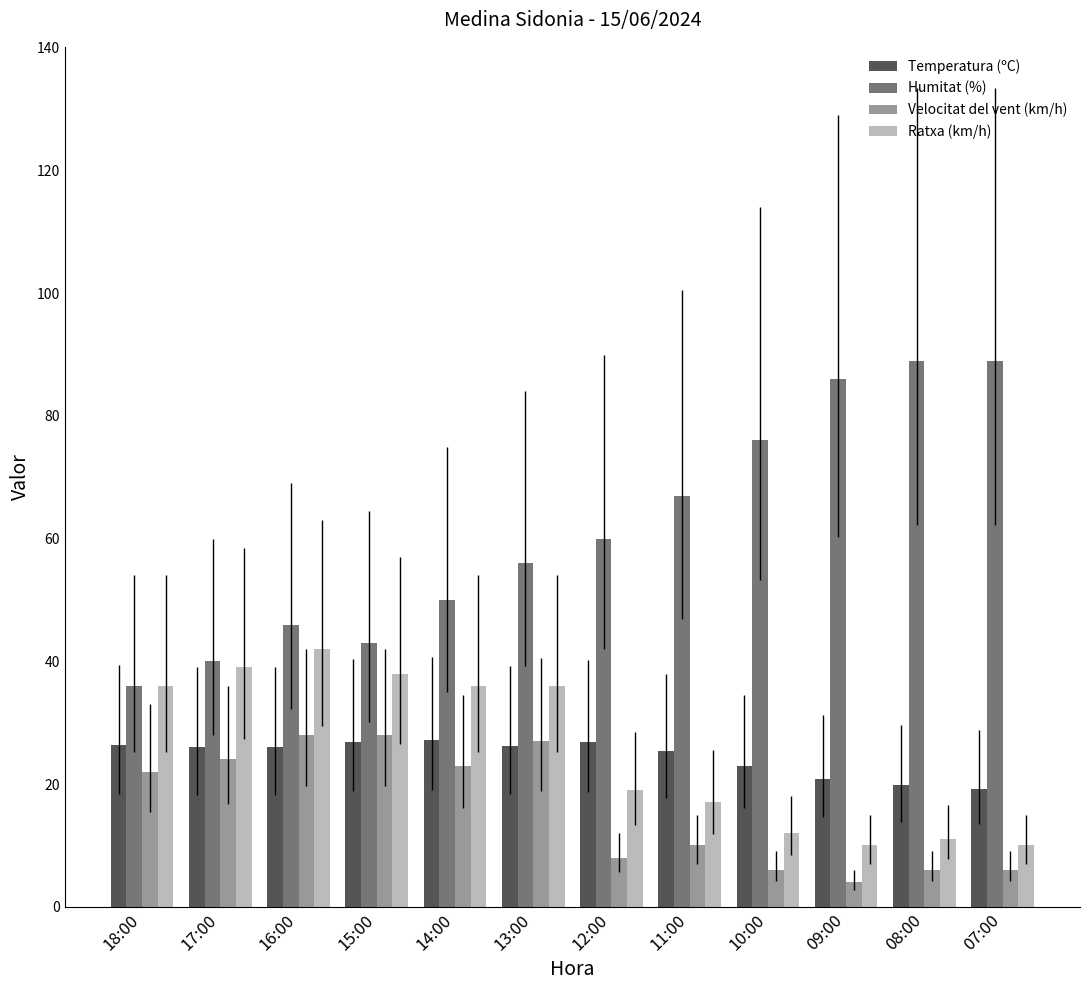

The Velocitat del vent (km/h) series shows 6.5 at 18:00. True or false?

False